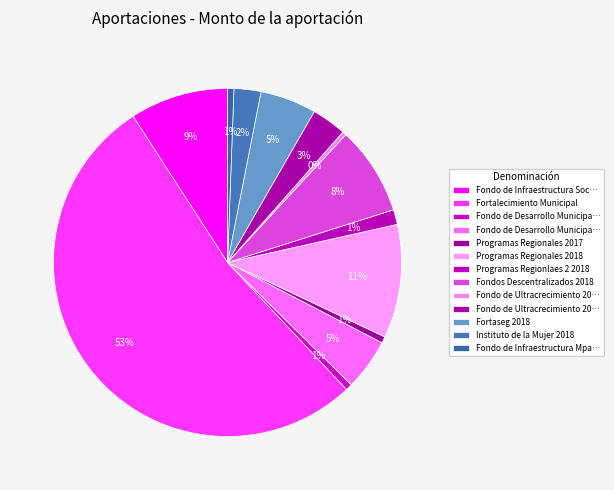

What is the smallest slice in the pie chart?

Fondo de Ultracrecimiento 2017